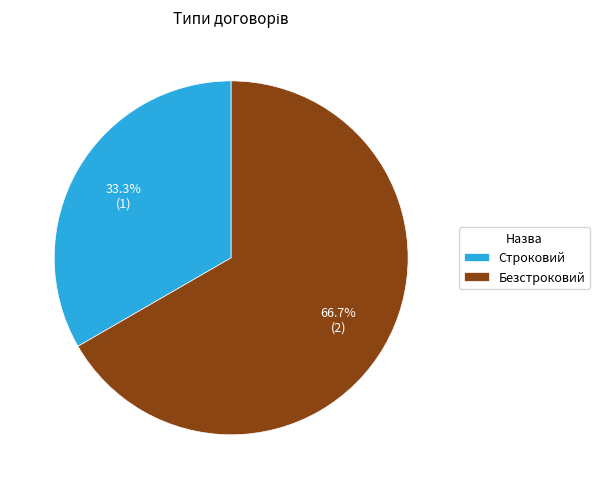

To the nearest percent, what percentage of the pie is Строковий?

33%